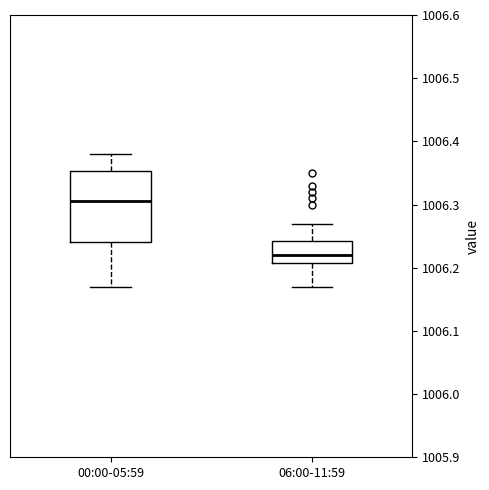

Where does the lower whisker of the box for 06:00-11:59 end on the y-axis? The values are not printed on the chart, so give them approximately, as read against the axis.

1006.17